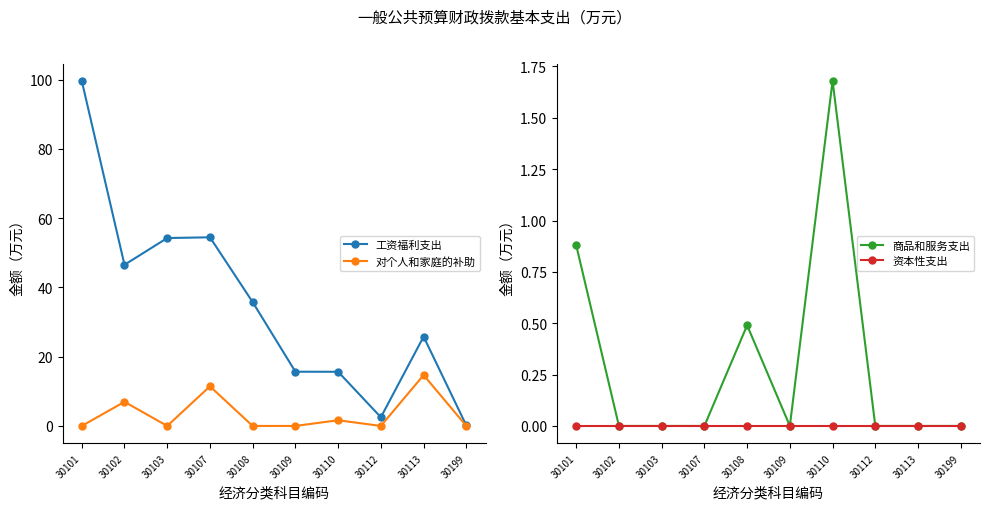

Reading left to right, transcribe all the data shown in this chart.

工资福利支出: 99.6	46.5	54.2	54.5	35.8	15.7	15.6	2.5	25.8	0.1
对个人和家庭的补助: 0.0	7.0	0.0	11.4	0.0	0.0	1.6	0.0	14.7	0.0
商品和服务支出: 0.9	0.0	0.0	0.0	0.5	0.0	1.7	0.0	0.0	0.0
资本性支出: 0.0	0.0	0.0	0.0	0.0	0.0	0.0	0.0	0.0	0.0